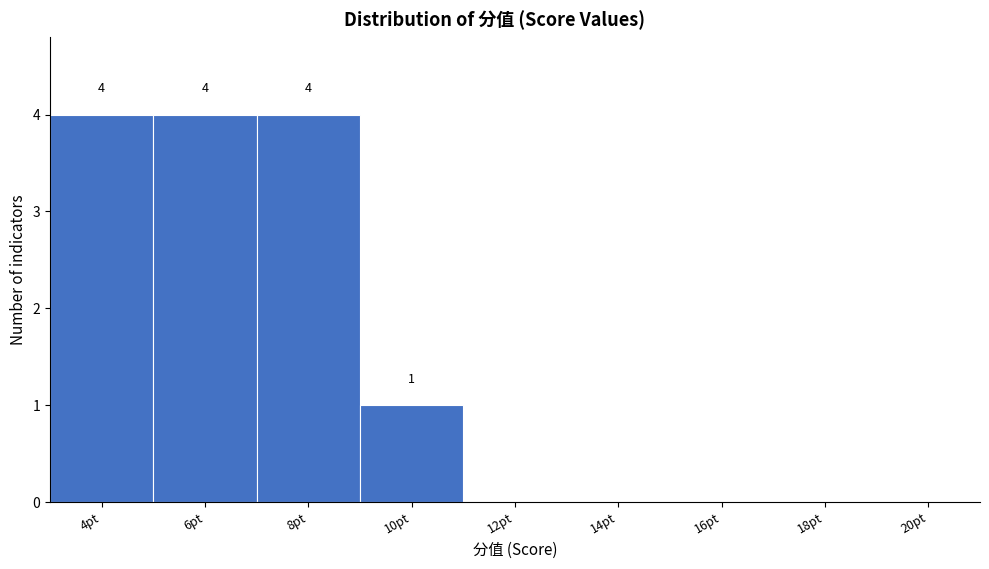

Reading right to left, list all the values displayed in this chart.

20pt=0	18pt=0	16pt=0	14pt=0	12pt=0	10pt=1	8pt=4	6pt=4	4pt=4